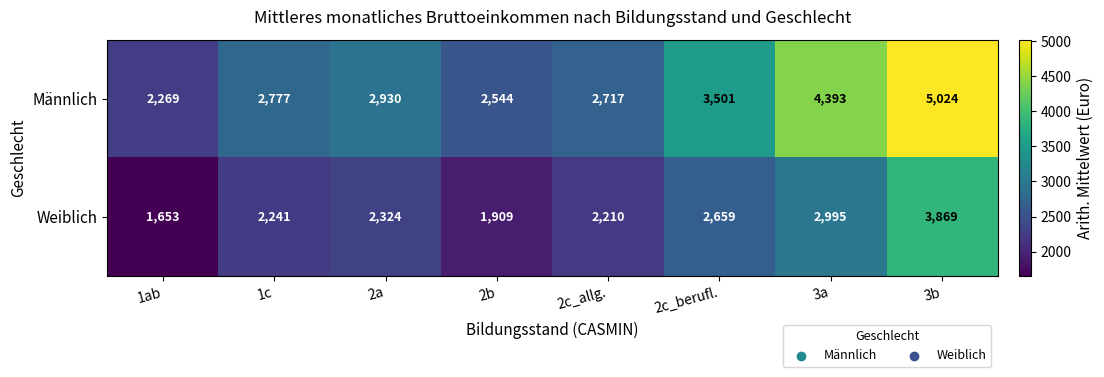

Which series has the largest total across all categories?

Männlich